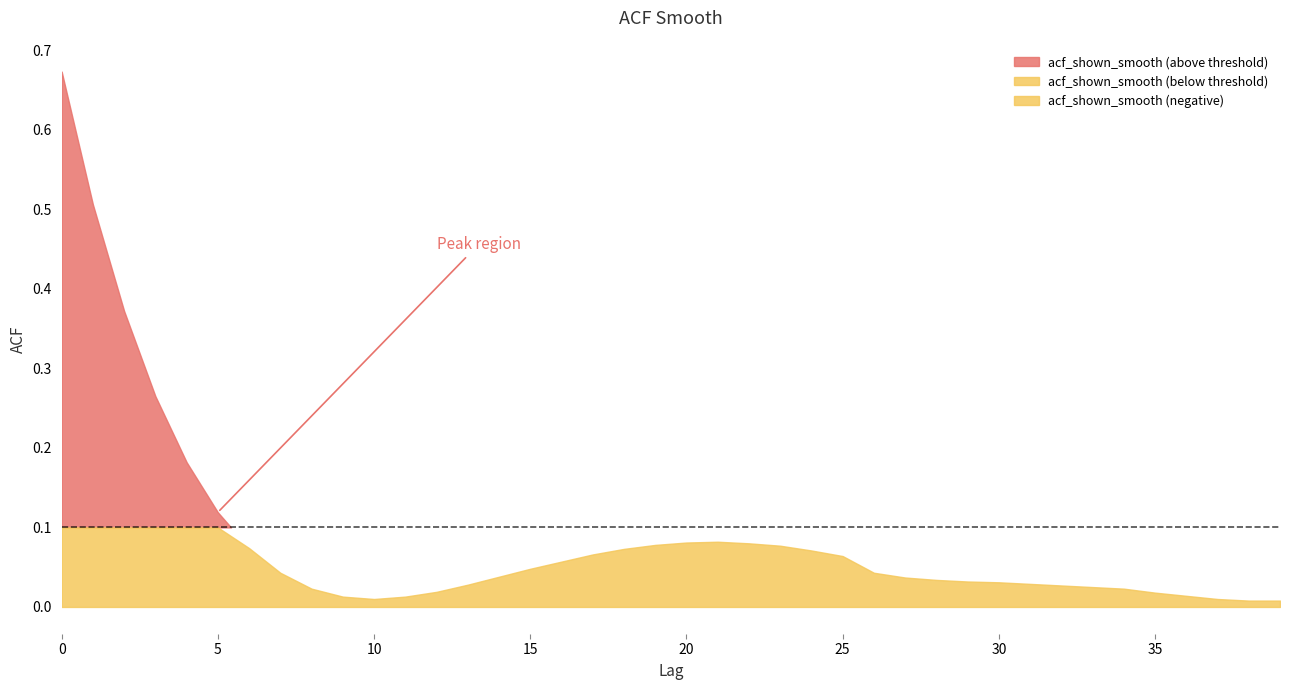

True or false: there are more than 1 points higher than both neighbors.

False